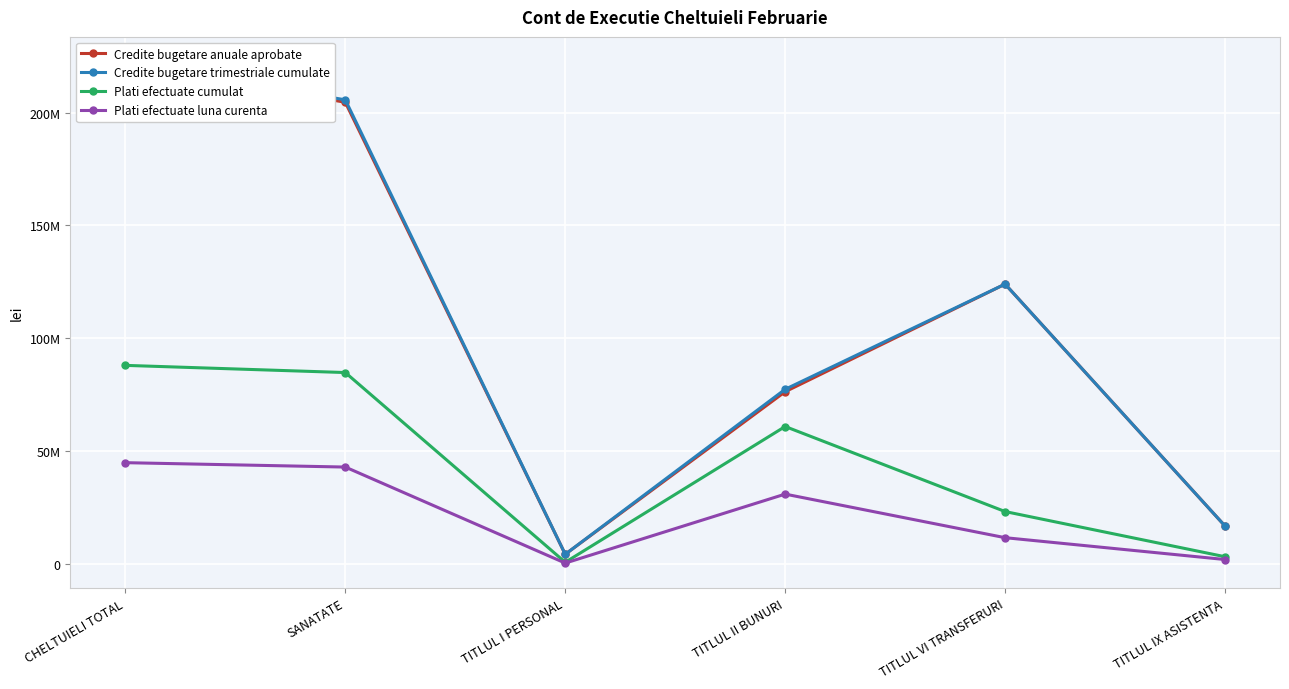

How many data points in Plati efectuate cumulat are above 60879303?

2